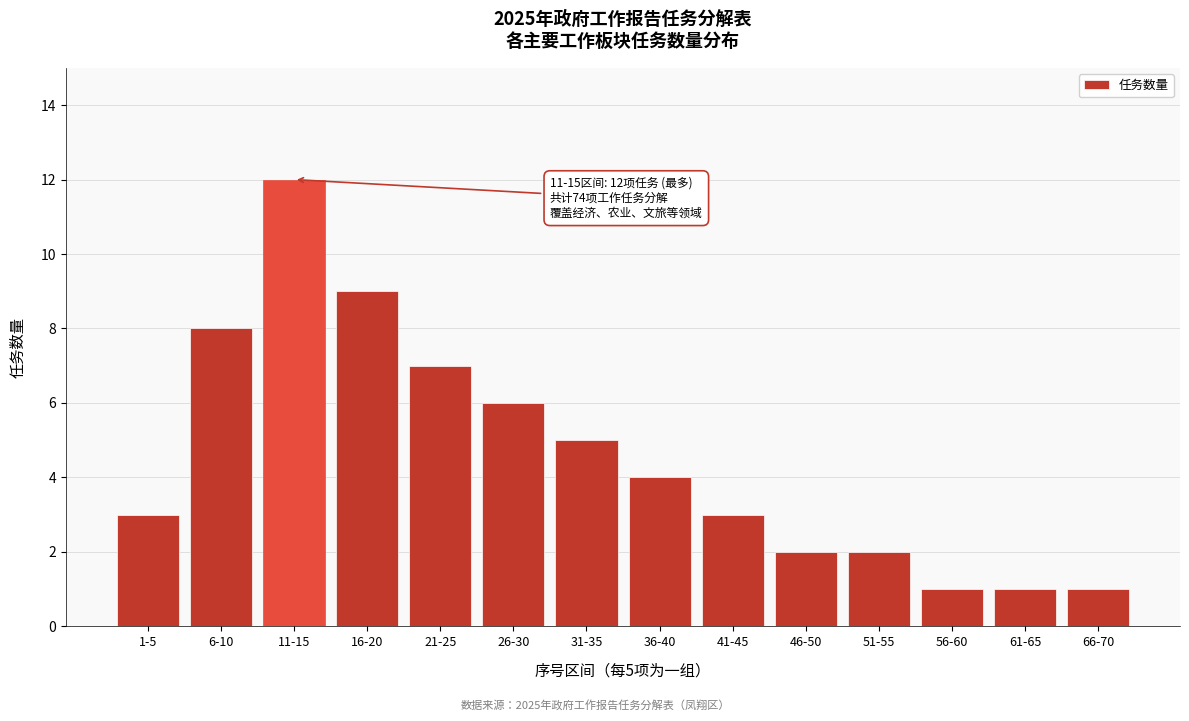

Reading left to right, extract all data points from this chart.

1-5=3	6-10=8	11-15=12	16-20=9	21-25=7	26-30=6	31-35=5	36-40=4	41-45=3	46-50=2	51-55=2	56-60=1	61-65=1	66-70=1